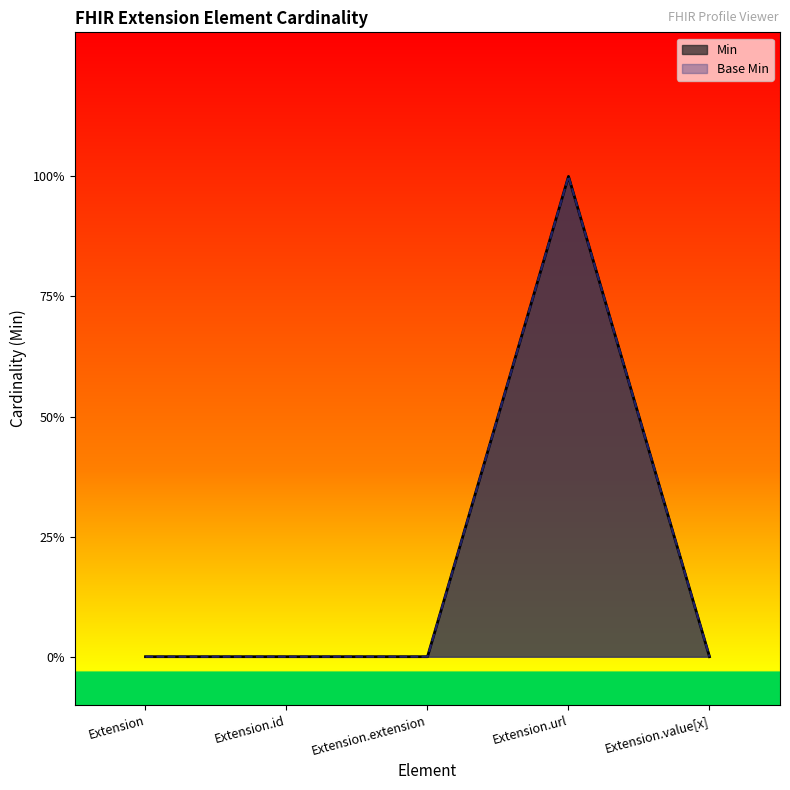

How many categories are shown in the chart?

5